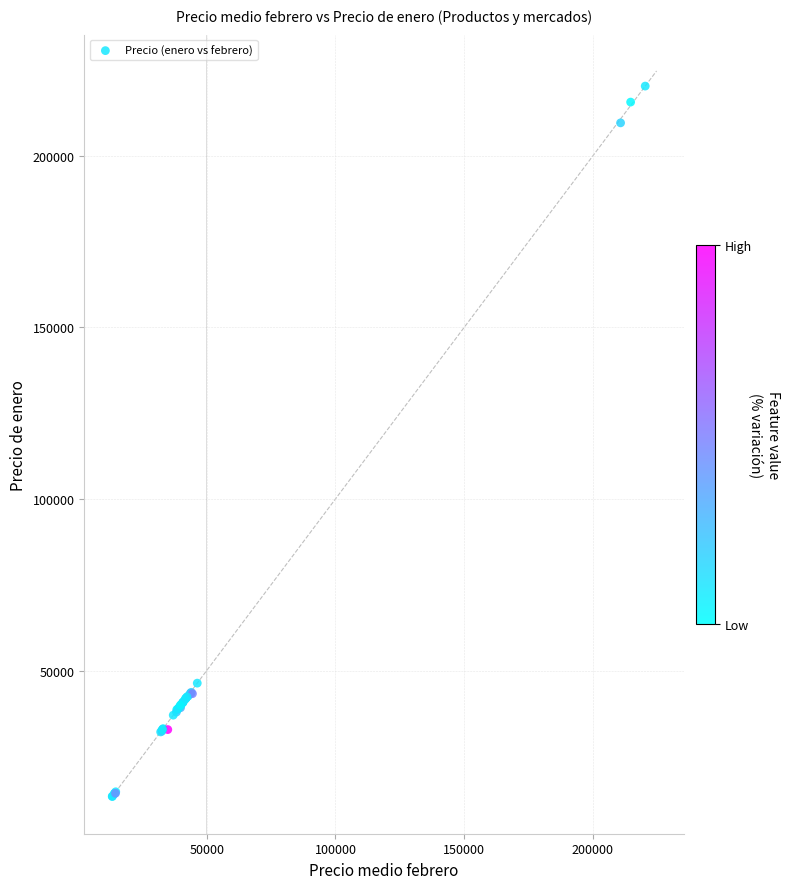

What Y value in the scatter plot is closest to 116816?

46333.3